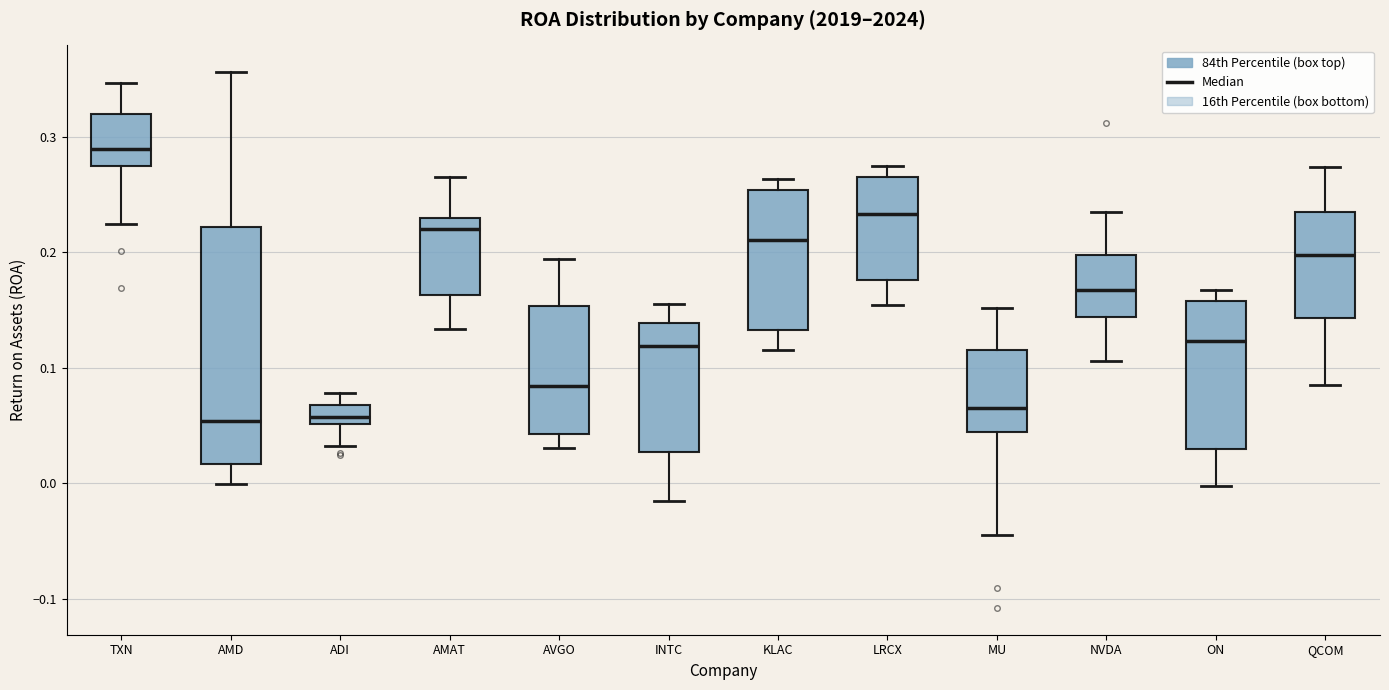

Reading left to right, transcribe this box plot: for each box, give where its median line is, the range the box spans, and where its two whiskers end, as read against the y-axis. The values are not printed on the chart, so give them approximately, as read against the axis.

TXN: median 0.29, box 0.27 to 0.32, whiskers 0.22 to 0.35
AMD: median 0.05, box 0.02 to 0.22, whiskers 0.00 to 0.36
ADI: median 0.06, box 0.05 to 0.07, whiskers 0.03 to 0.08
AMAT: median 0.22, box 0.16 to 0.23, whiskers 0.13 to 0.27
AVGO: median 0.08, box 0.04 to 0.15, whiskers 0.03 to 0.19
INTC: median 0.12, box 0.03 to 0.14, whiskers -0.02 to 0.16
KLAC: median 0.21, box 0.13 to 0.25, whiskers 0.12 to 0.26
LRCX: median 0.23, box 0.18 to 0.26, whiskers 0.15 to 0.28
MU: median 0.06, box 0.04 to 0.12, whiskers -0.04 to 0.15
NVDA: median 0.17, box 0.14 to 0.20, whiskers 0.11 to 0.23
ON: median 0.12, box 0.03 to 0.16, whiskers 0.00 to 0.17
QCOM: median 0.20, box 0.14 to 0.23, whiskers 0.08 to 0.27